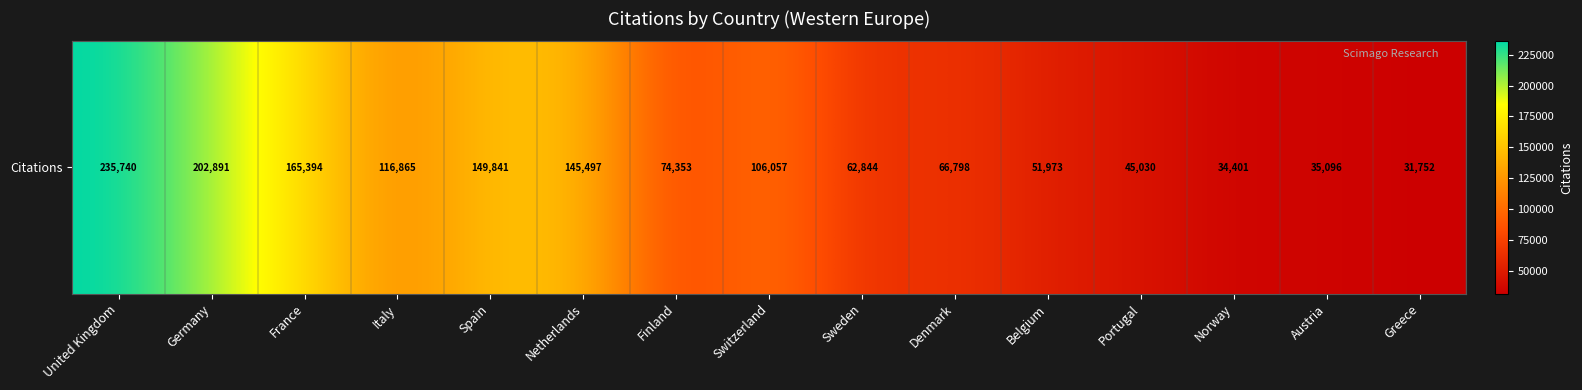

How many data points does each series have?

15